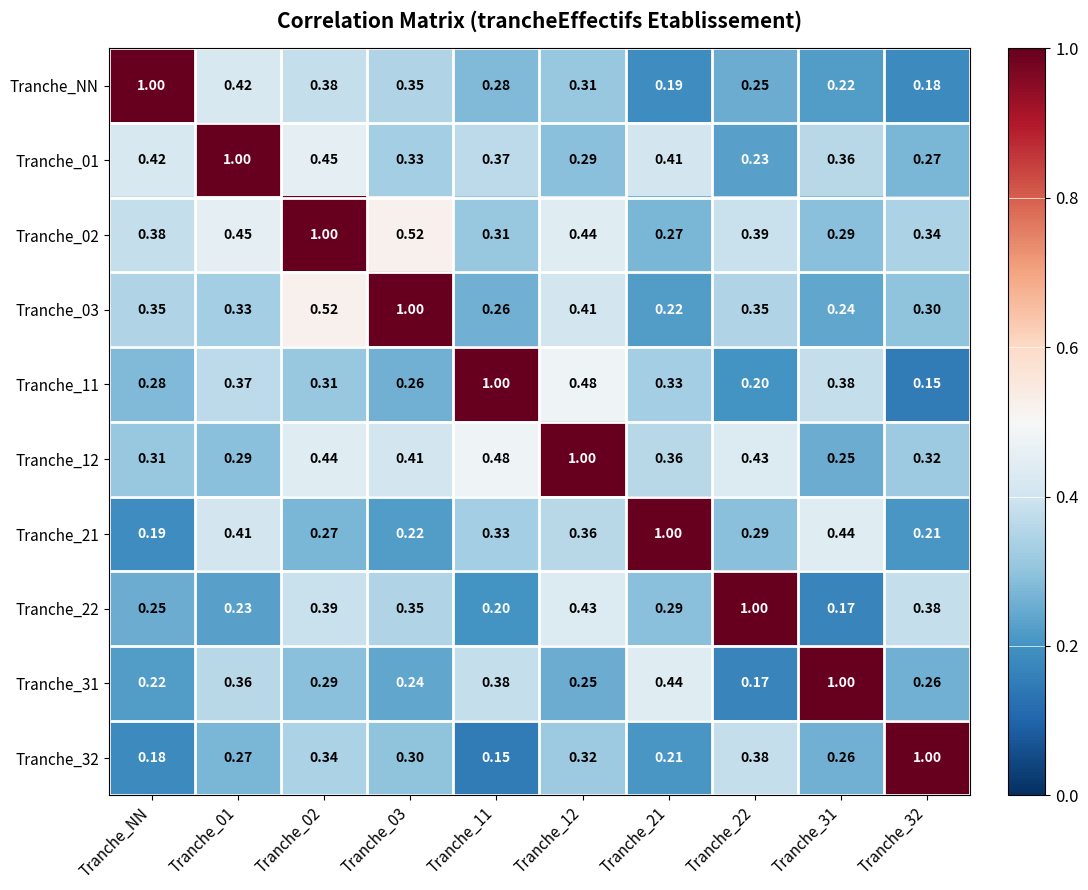

How many distinct data groups are displayed?

10